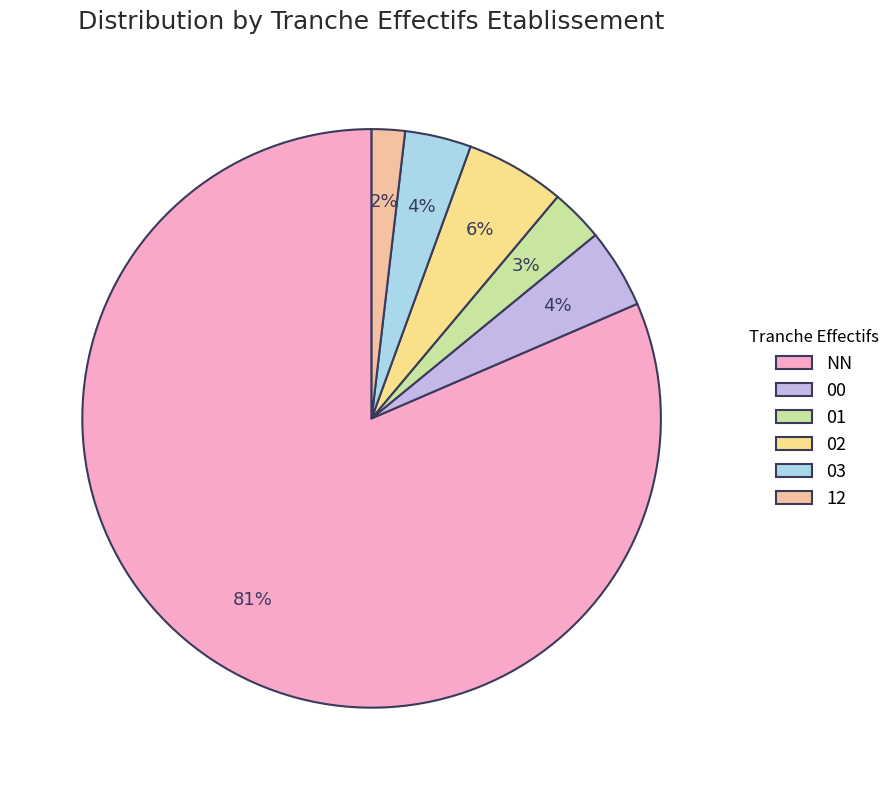

Which category has the smallest portion of the pie?

12